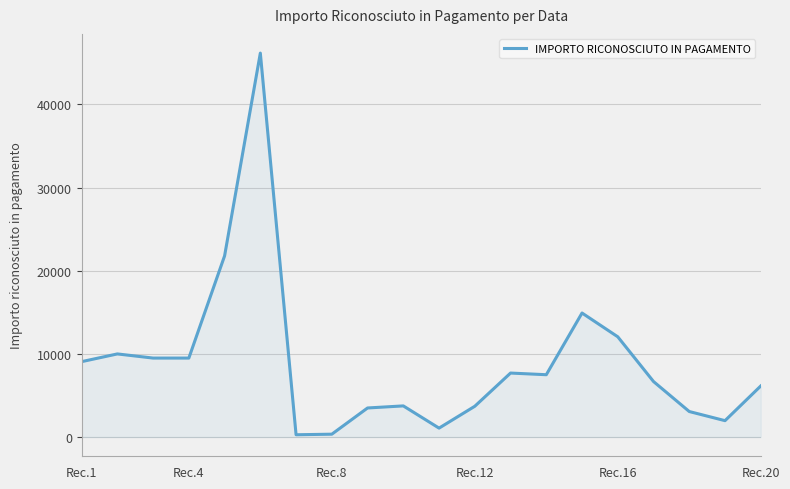

What is the difference between the maximum and minimum values?

45900.6